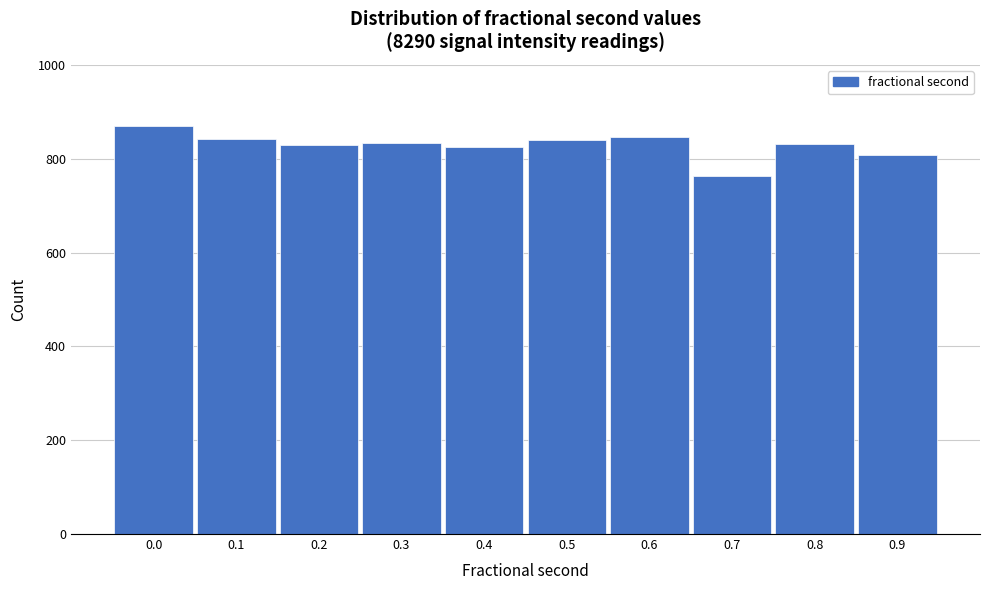

What is the sum of all values?

8290